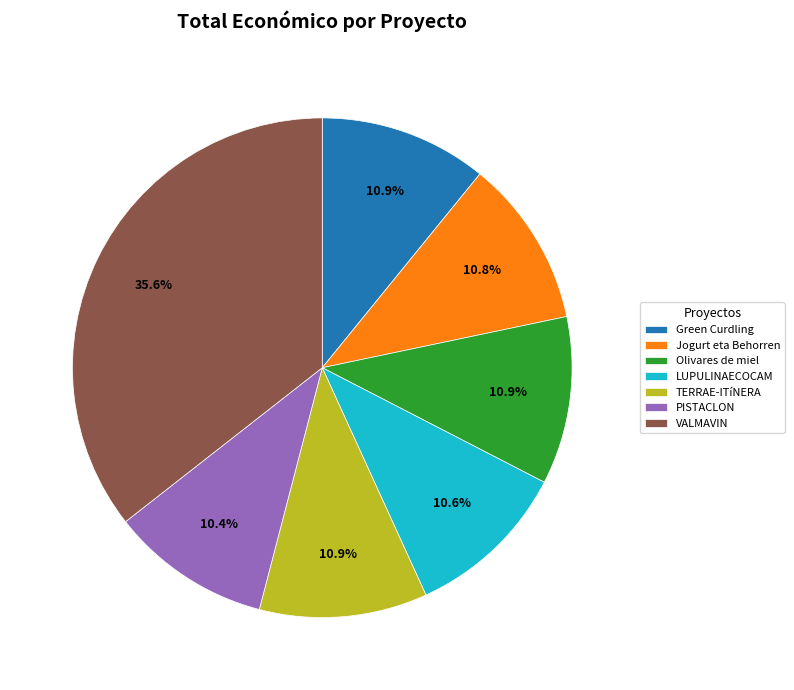

What percentage is the Olivares de miel slice, to the nearest percent?

11%